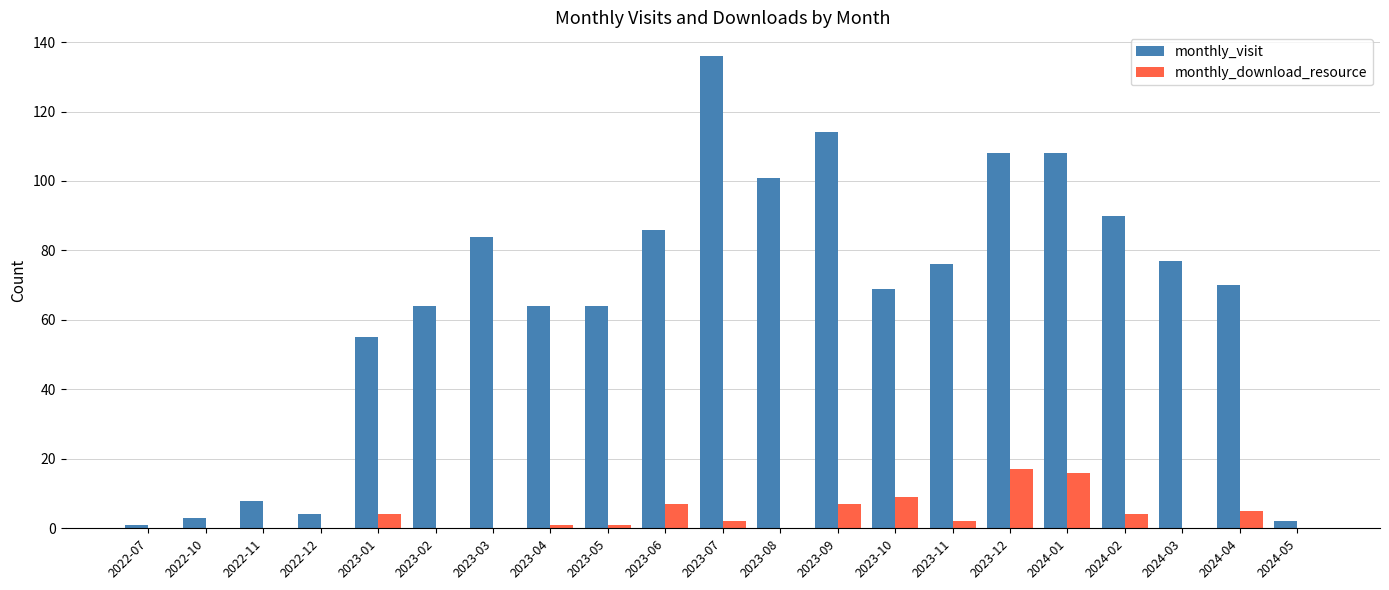

The value of monthly_visit at 2024-01 is 32. True or false?

False